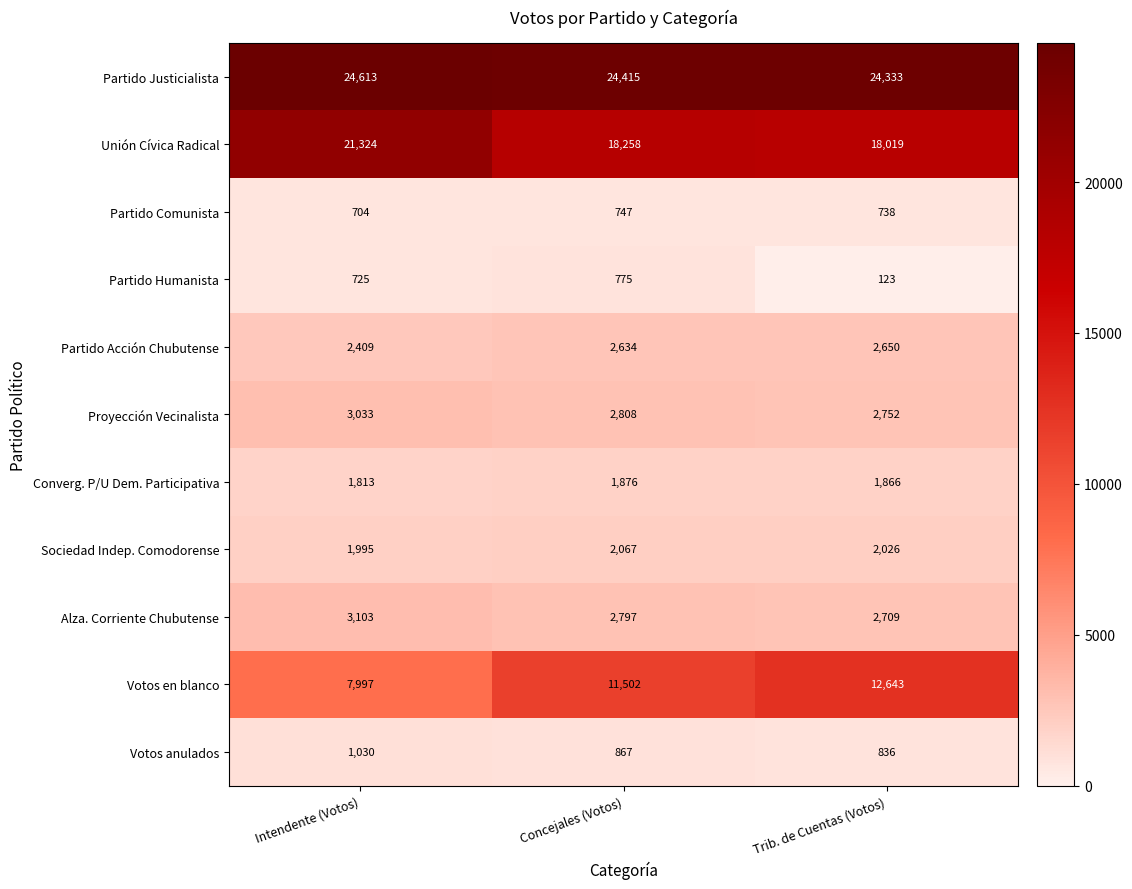

Rank the series by their maximum value, from lowest to highest.

Partido Comunista, Partido Humanista, Votos anulados, Converg. P/U Dem. Participativa, Sociedad Indep. Comodorense, Partido Acción Chubutense, Proyección Vecinalista, Alza. Corriente Chubutense, Votos en blanco, Unión Cívica Radical, Partido Justicialista